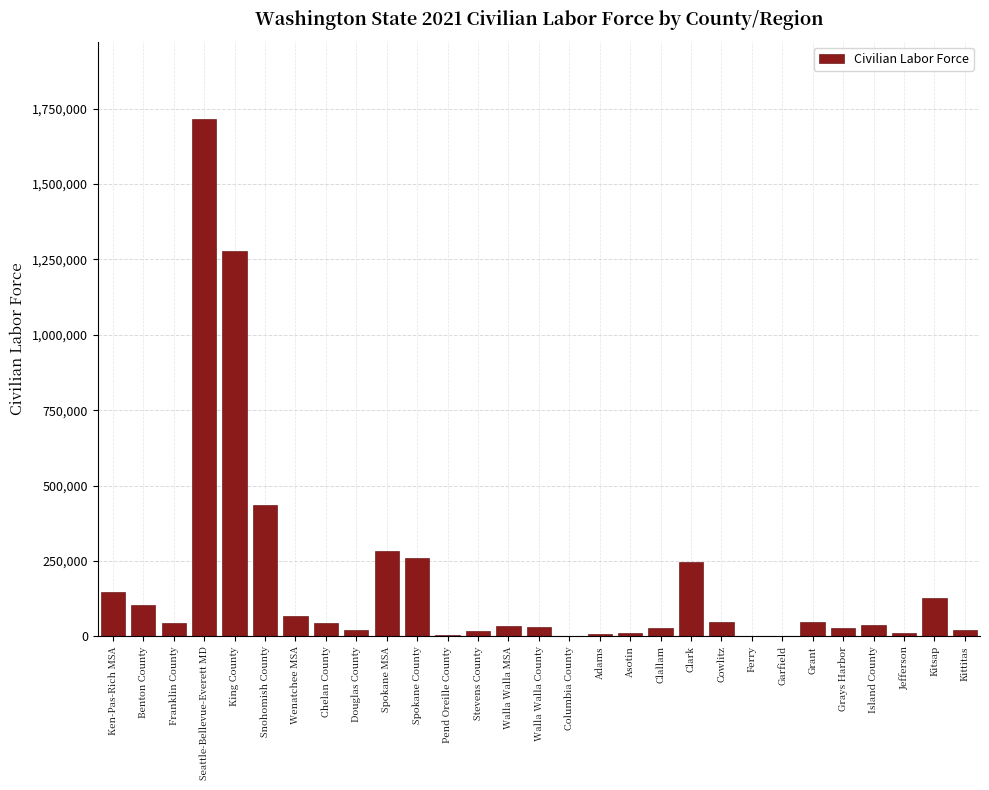

What is the sum of all values?

5120772